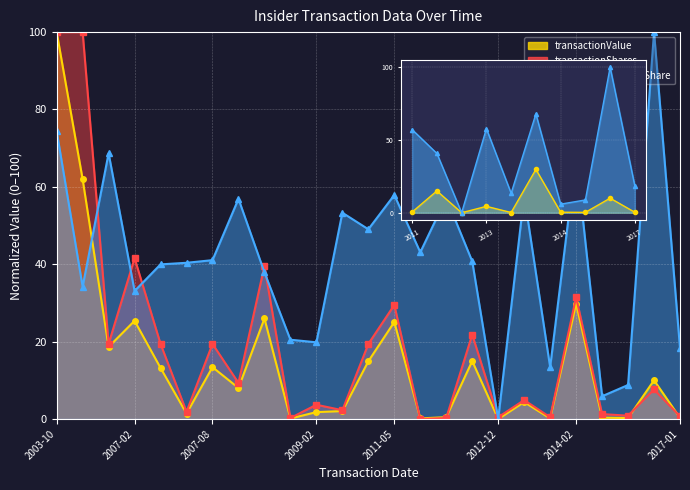

How many interior local valleys does the transactionPricePerShare series have?

8